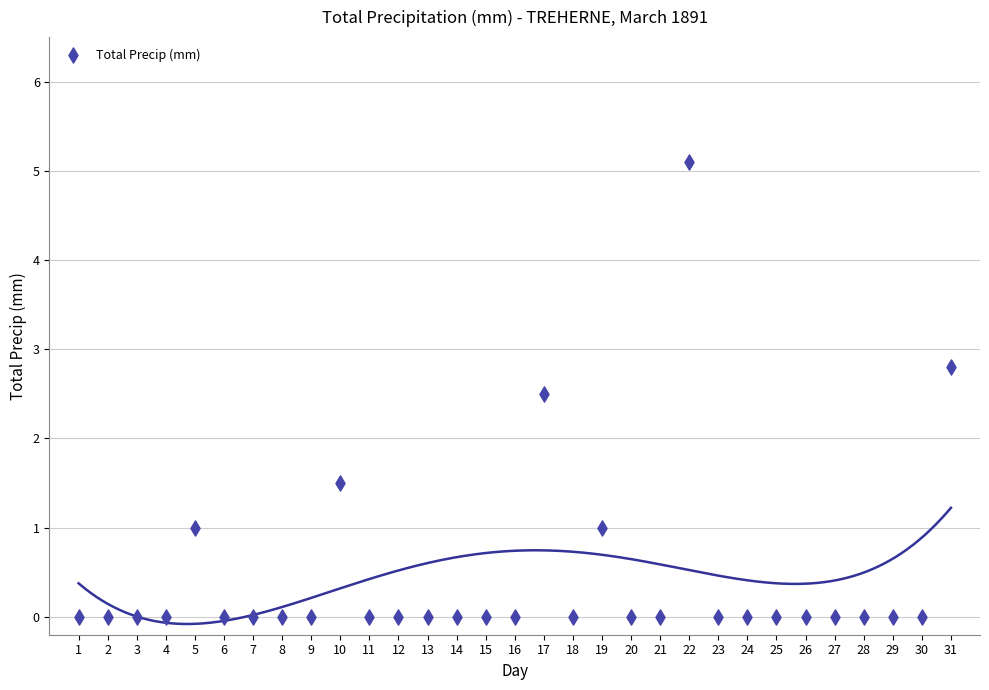

What is the range of Y values (max minus min)?

5.1